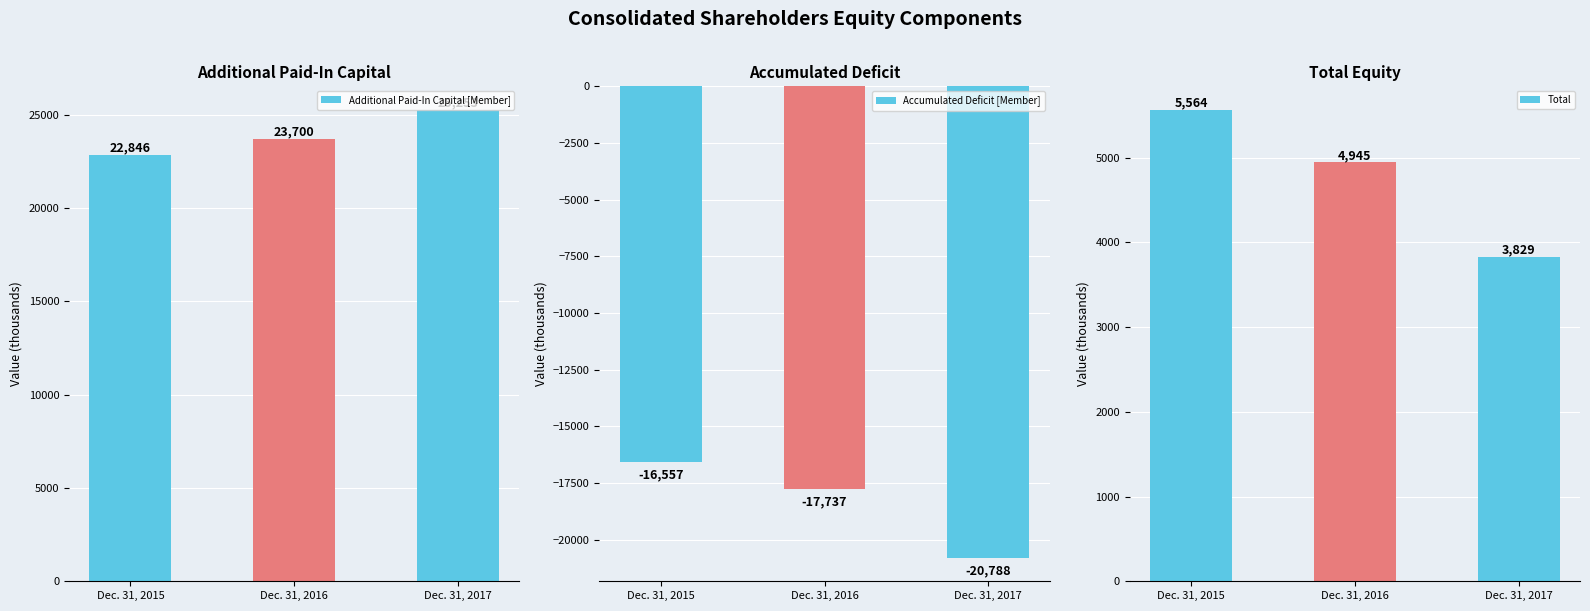

Are the bars horizontal?

No